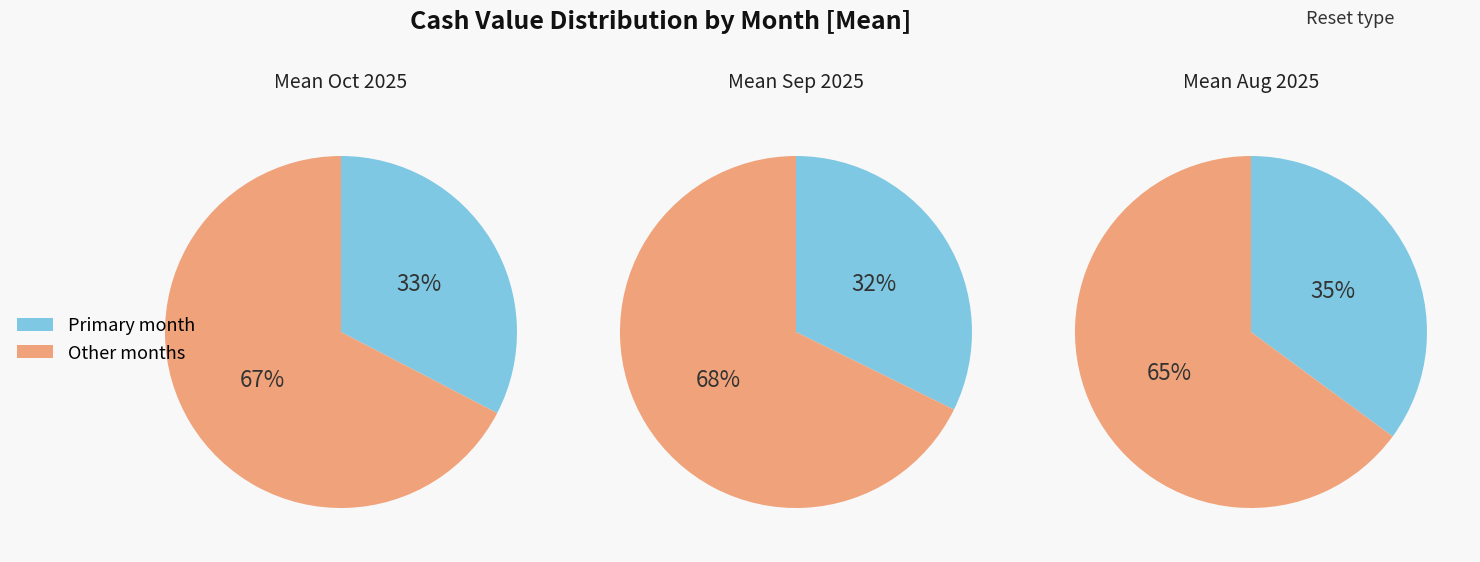

Does 20 account for over 50% of the chart?

No